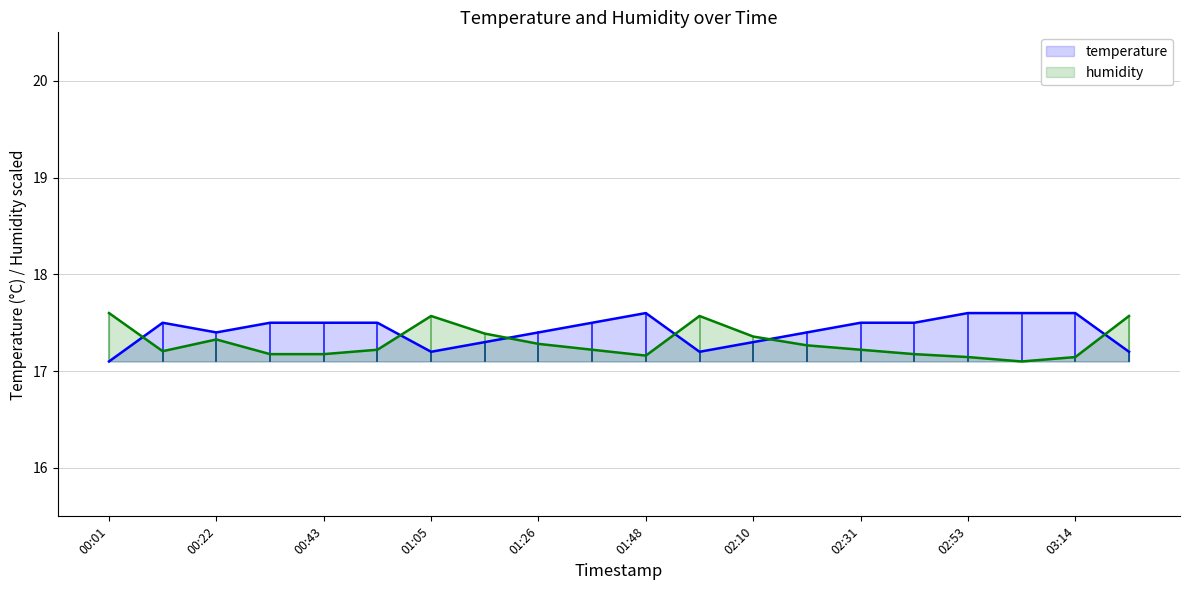

What position from the right is 02:42?

5